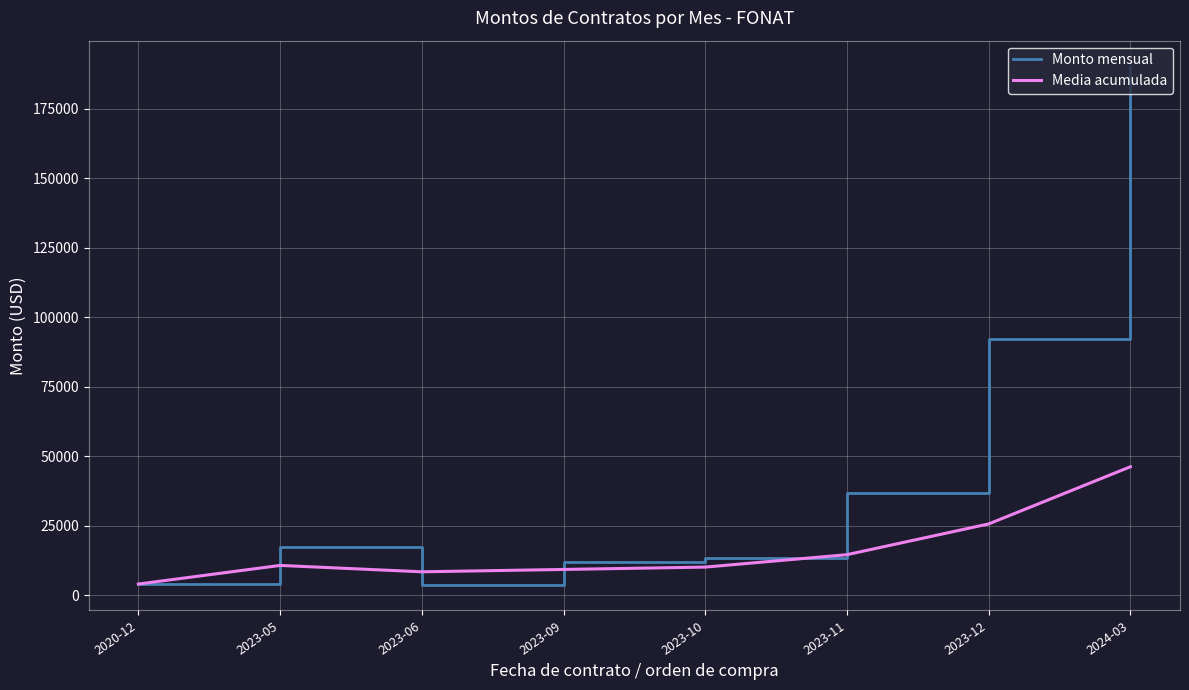

Which series has the largest total across all categories?

Monto mensual